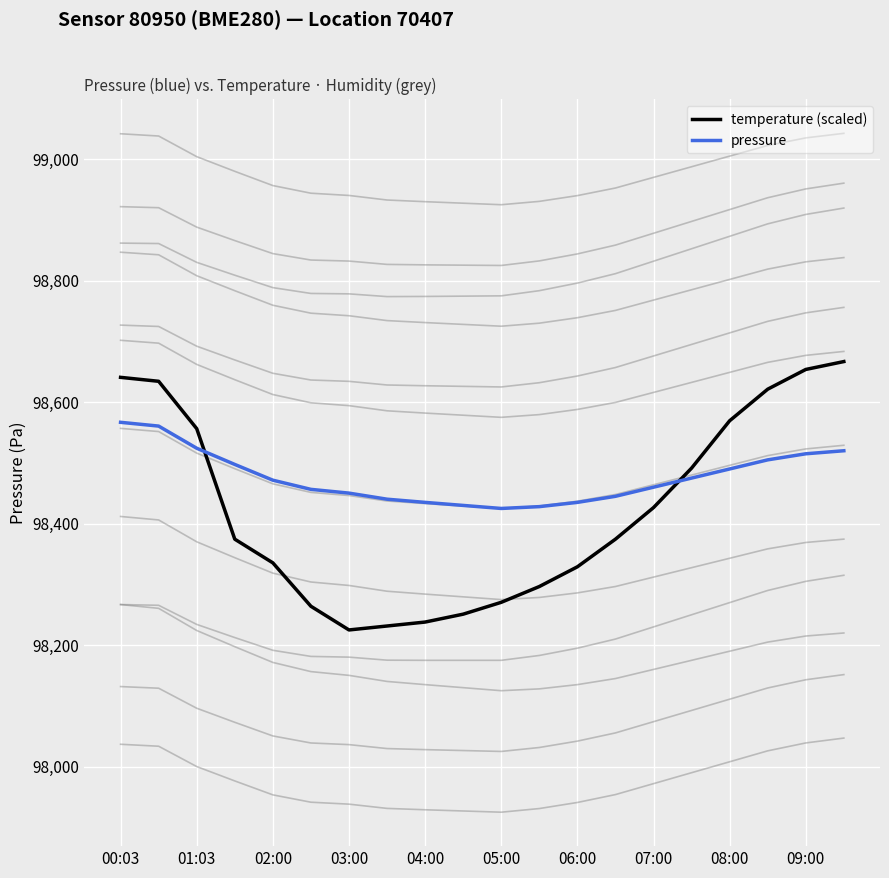

True or false: temperature (scaled) and pressure intersect in this chart.

True